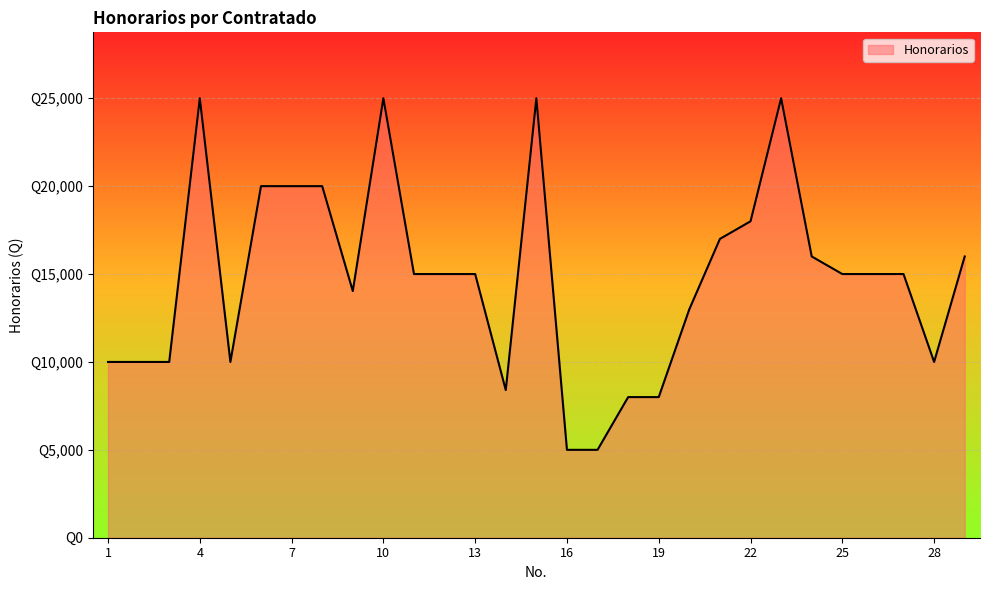

Does the chart display data point markers on the line(s)?

No